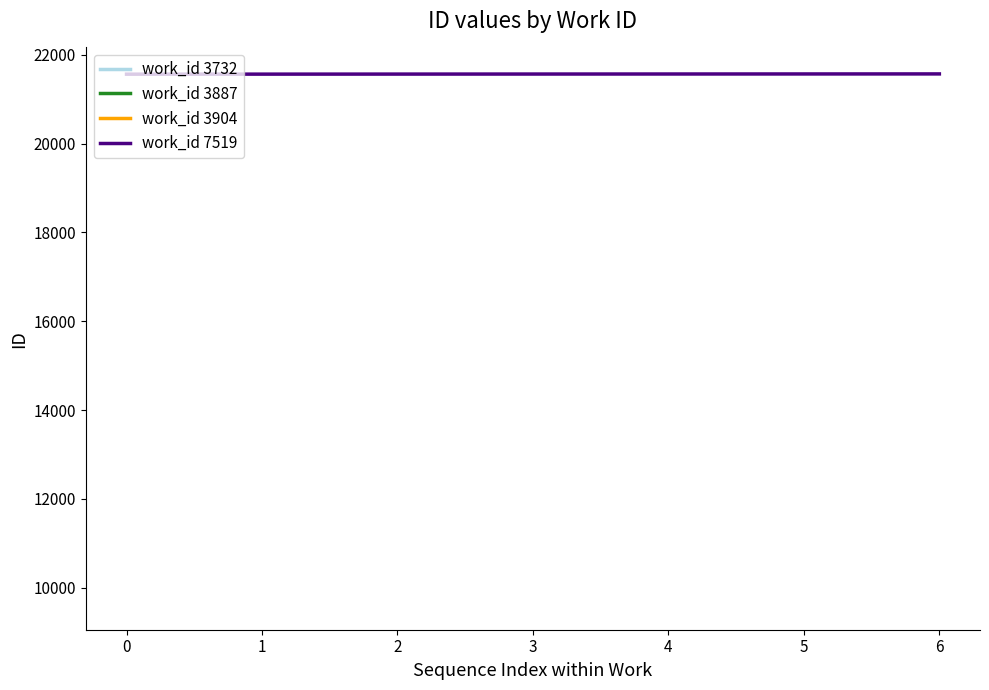

The value of work_id 7519 at 1 is 10184. True or false?

False